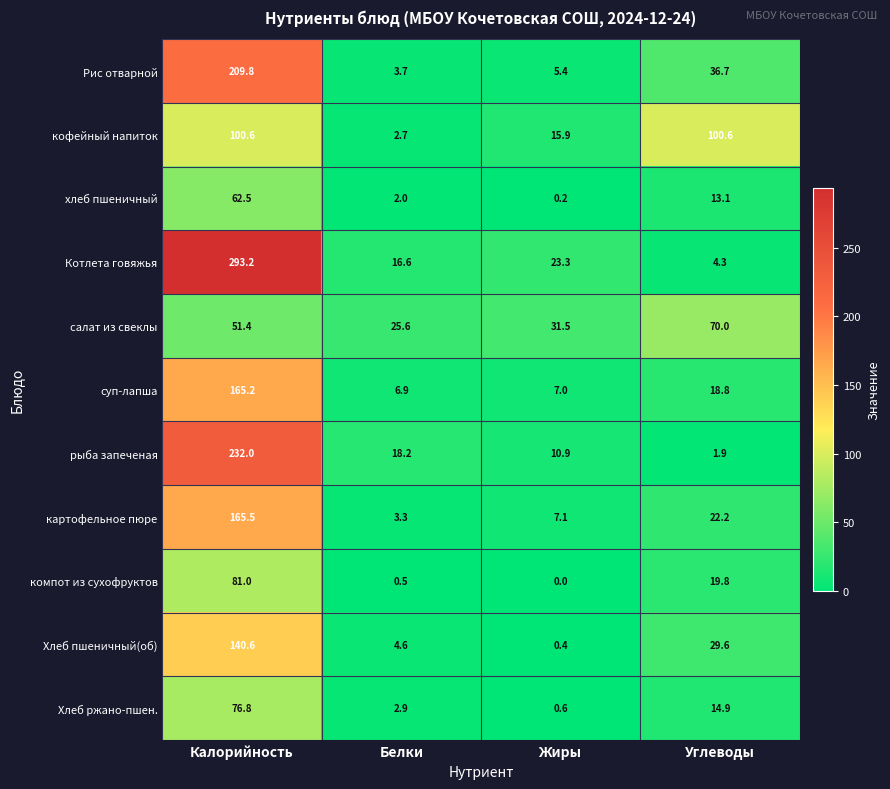

Is it true that Котлета говяжья equals 4.3 at Белки?

False